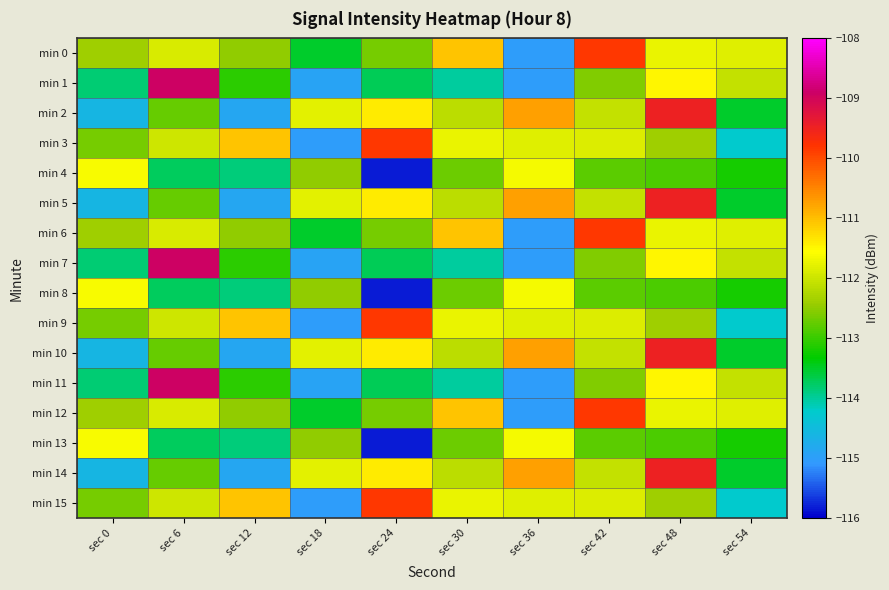

Reading left to right, transcribe all the data shown in this chart.

min 0: sec 0=-112.4	sec 6=-111.9	sec 12=-112.5	sec 18=-113.5	sec 24=-112.6	sec 30=-111.0	sec 36=-115.0	sec 42=-109.8	sec 48=-111.8	sec 54=-111.8
min 1: sec 0=-113.8	sec 6=-108.9	sec 12=-113.1	sec 18=-114.9	sec 24=-113.7	sec 30=-114.0	sec 36=-115.0	sec 42=-112.6	sec 48=-111.5	sec 54=-112.1
min 2: sec 0=-114.6	sec 6=-112.7	sec 12=-114.9	sec 18=-111.8	sec 24=-111.4	sec 30=-112.1	sec 36=-110.8	sec 42=-112.1	sec 48=-109.5	sec 54=-113.5
min 3: sec 0=-112.6	sec 6=-112.0	sec 12=-111.0	sec 18=-115.0	sec 24=-109.8	sec 30=-111.8	sec 36=-111.8	sec 42=-111.9	sec 48=-112.4	sec 54=-114.2
min 4: sec 0=-111.6	sec 6=-113.7	sec 12=-113.8	sec 18=-112.5	sec 24=-115.8	sec 30=-112.7	sec 36=-111.6	sec 42=-112.8	sec 48=-112.9	sec 54=-113.2
min 5: sec 0=-114.6	sec 6=-112.7	sec 12=-114.9	sec 18=-111.8	sec 24=-111.4	sec 30=-112.1	sec 36=-110.8	sec 42=-112.1	sec 48=-109.5	sec 54=-113.5
min 6: sec 0=-112.4	sec 6=-111.9	sec 12=-112.5	sec 18=-113.5	sec 24=-112.6	sec 30=-111.0	sec 36=-115.0	sec 42=-109.8	sec 48=-111.8	sec 54=-111.8
min 7: sec 0=-113.8	sec 6=-108.9	sec 12=-113.1	sec 18=-114.9	sec 24=-113.7	sec 30=-114.0	sec 36=-115.0	sec 42=-112.6	sec 48=-111.5	sec 54=-112.1
min 8: sec 0=-111.6	sec 6=-113.7	sec 12=-113.8	sec 18=-112.5	sec 24=-115.8	sec 30=-112.7	sec 36=-111.6	sec 42=-112.8	sec 48=-112.9	sec 54=-113.2
min 9: sec 0=-112.6	sec 6=-112.0	sec 12=-111.0	sec 18=-115.0	sec 24=-109.8	sec 30=-111.8	sec 36=-111.8	sec 42=-111.9	sec 48=-112.4	sec 54=-114.2
min 10: sec 0=-114.6	sec 6=-112.7	sec 12=-114.9	sec 18=-111.8	sec 24=-111.4	sec 30=-112.1	sec 36=-110.8	sec 42=-112.1	sec 48=-109.5	sec 54=-113.5
min 11: sec 0=-113.8	sec 6=-108.9	sec 12=-113.1	sec 18=-114.9	sec 24=-113.7	sec 30=-114.0	sec 36=-115.0	sec 42=-112.6	sec 48=-111.5	sec 54=-112.1
min 12: sec 0=-112.4	sec 6=-111.9	sec 12=-112.5	sec 18=-113.5	sec 24=-112.6	sec 30=-111.0	sec 36=-115.0	sec 42=-109.8	sec 48=-111.8	sec 54=-111.8
min 13: sec 0=-111.6	sec 6=-113.7	sec 12=-113.8	sec 18=-112.5	sec 24=-115.8	sec 30=-112.7	sec 36=-111.6	sec 42=-112.8	sec 48=-112.9	sec 54=-113.2
min 14: sec 0=-114.6	sec 6=-112.7	sec 12=-114.9	sec 18=-111.8	sec 24=-111.4	sec 30=-112.1	sec 36=-110.8	sec 42=-112.1	sec 48=-109.5	sec 54=-113.5
min 15: sec 0=-112.6	sec 6=-112.0	sec 12=-111.0	sec 18=-115.0	sec 24=-109.8	sec 30=-111.8	sec 36=-111.8	sec 42=-111.9	sec 48=-112.4	sec 54=-114.2